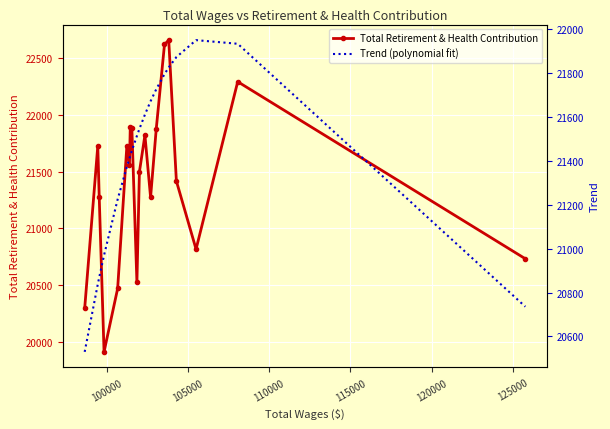

What is the value of the Total Retirement & Health Contribution point at the 1st from the left?

20296